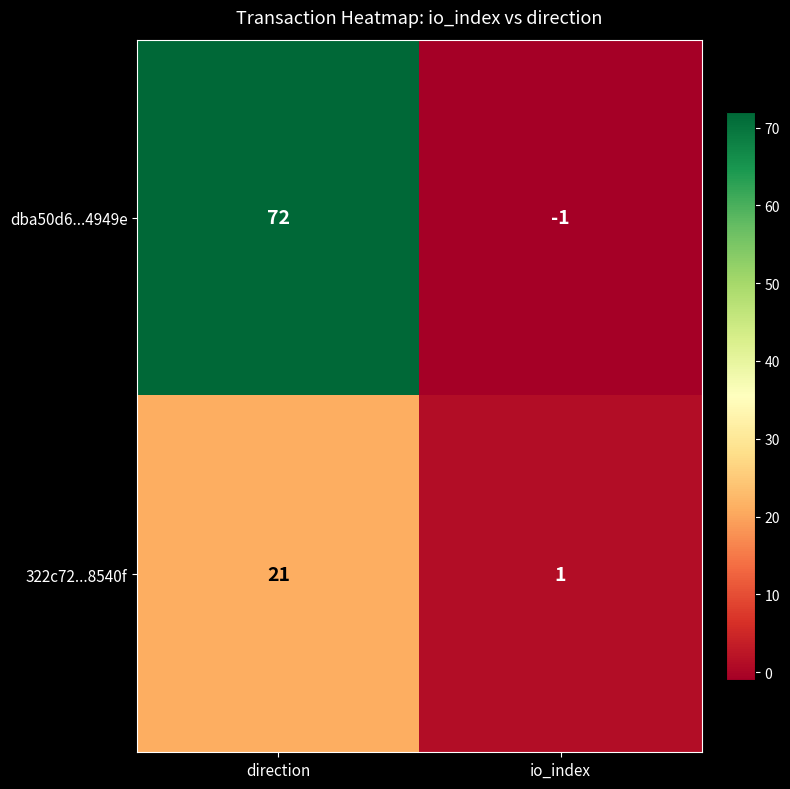

Reading right to left, list all the values displayed in this chart.

dba50d6...4949e: -1	72
322c72...8540f: 1	21